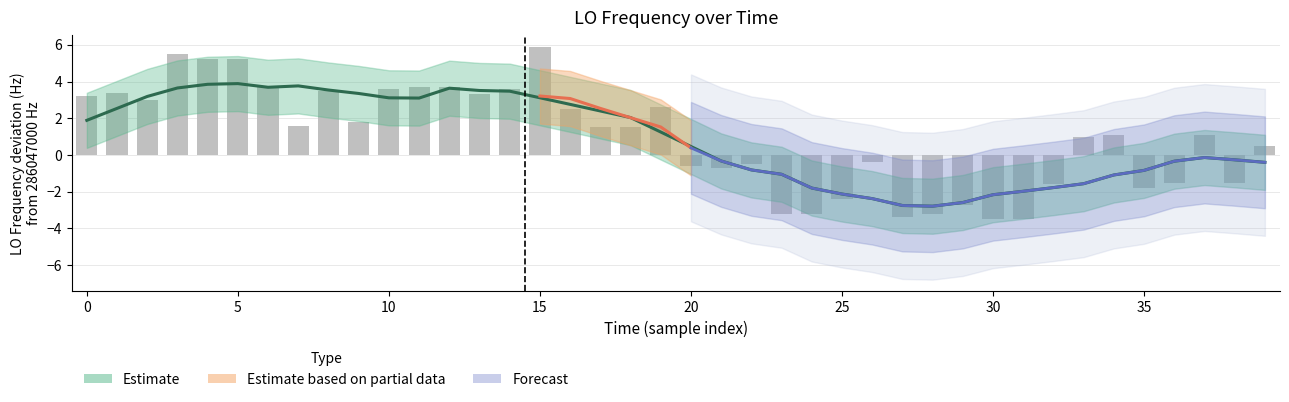

What is the greatest value displayed?

5.9